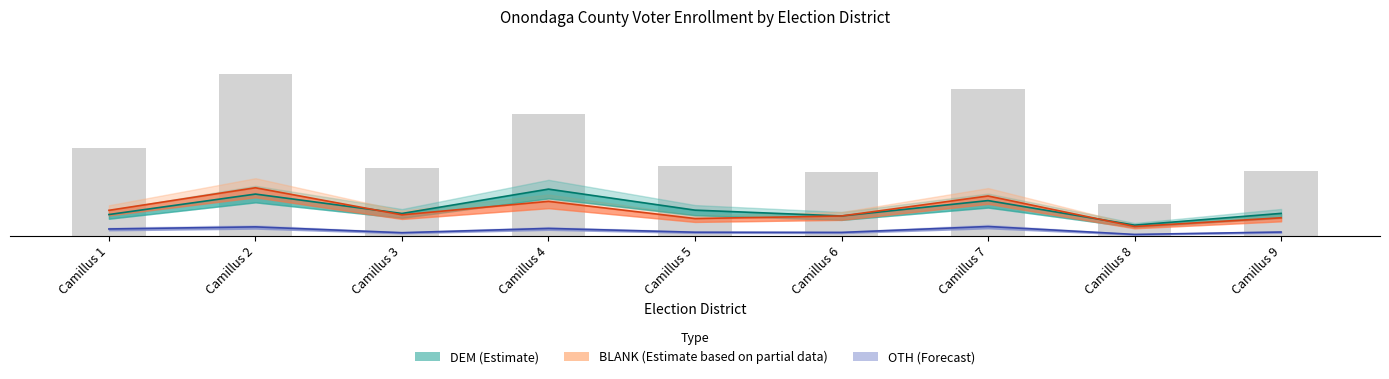

Reading left to right, what are all the values shown in this chart?

TOTAL: Camillus 1=22.9	Camillus 2=42.2	Camillus 3=17.7	Camillus 4=31.9	Camillus 5=18.2	Camillus 6=16.6	Camillus 7=38.2	Camillus 8=8.3	Camillus 9=16.9
DEM: Camillus 1=5.5	Camillus 2=10.8	Camillus 3=5.8	Camillus 4=12.2	Camillus 5=6.7	Camillus 6=5.1	Camillus 7=9.2	Camillus 8=2.7	Camillus 9=5.8
BLANK: Camillus 1=6.6	Camillus 2=12.5	Camillus 3=5.4	Camillus 4=8.9	Camillus 5=4.5	Camillus 6=5.1	Camillus 7=10.3	Camillus 8=2.4	Camillus 9=4.7
OTH: Camillus 1=1.7	Camillus 2=2.3	Camillus 3=0.8	Camillus 4=1.9	Camillus 5=0.9	Camillus 6=0.8	Camillus 7=2.4	Camillus 8=0.3	Camillus 9=0.9